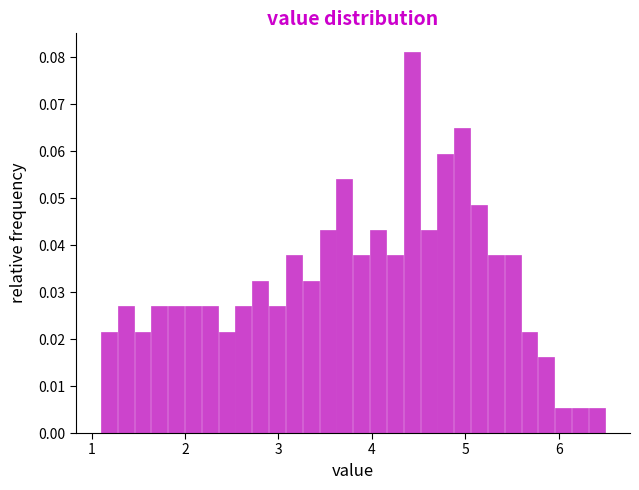

Read against the x-axis, roughly where is the centre of the tallest bar?

4.4